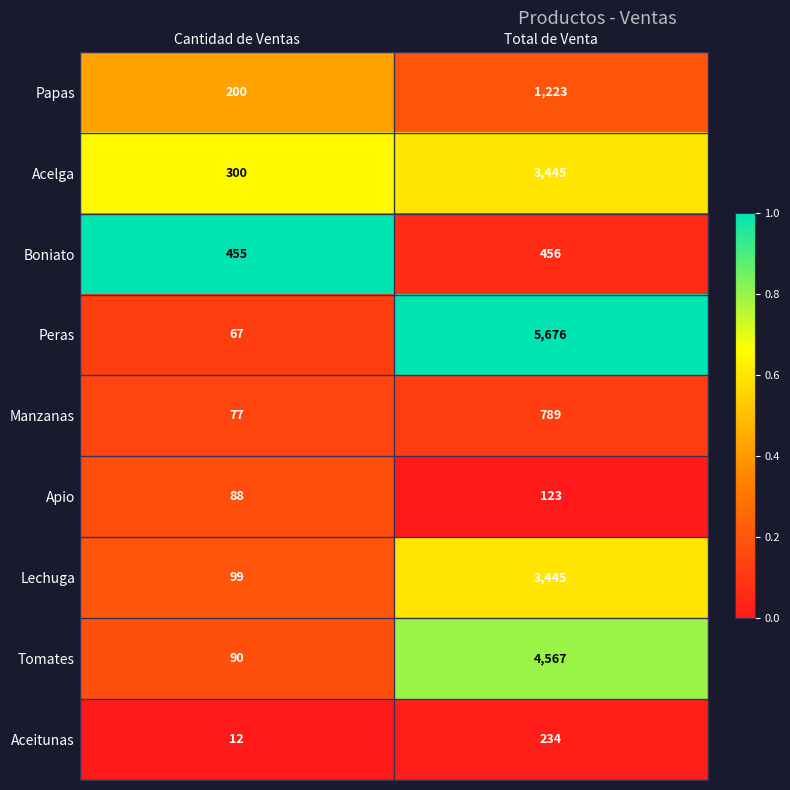

Read the Tomates value at Cantidad de Ventas, to the nearest 100.

100